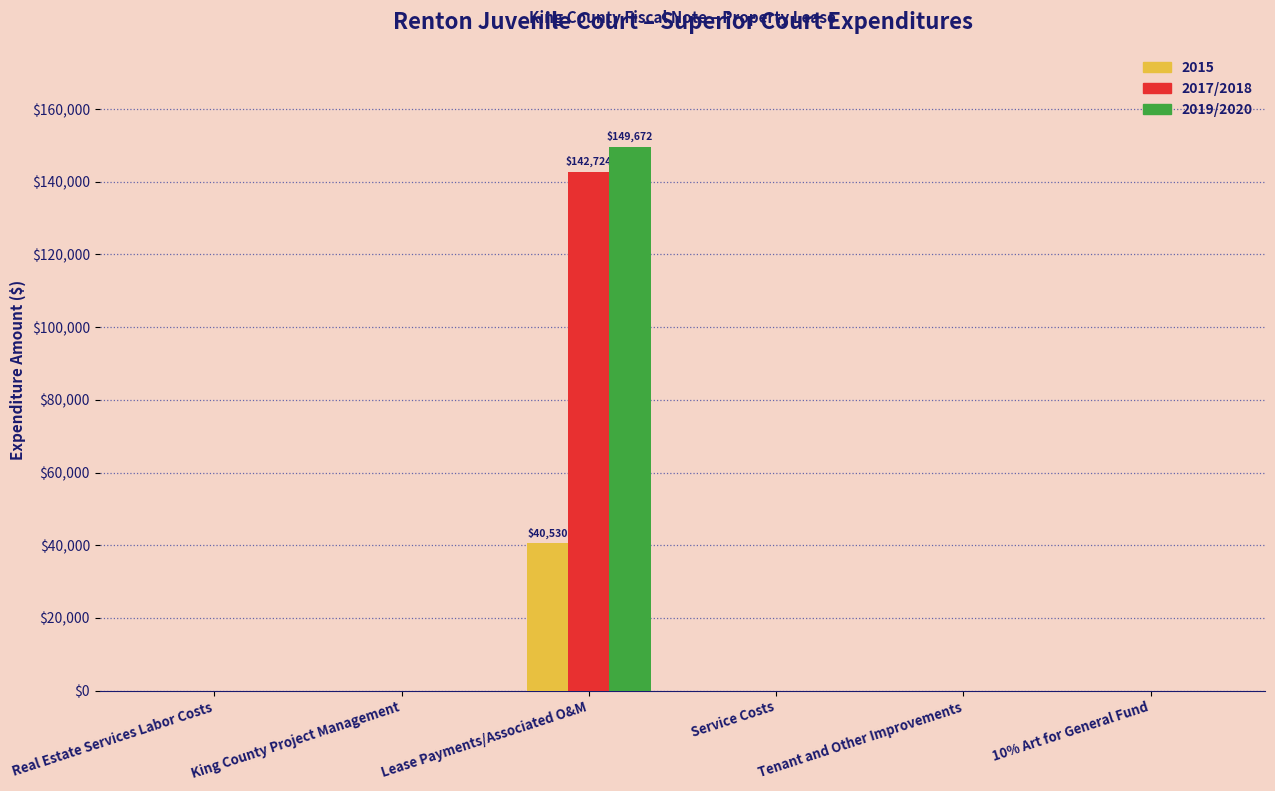

Is the value of 2017/2018 at King County Project Management greater than the value of 2015 at Lease Payments/Associated O&M?

No